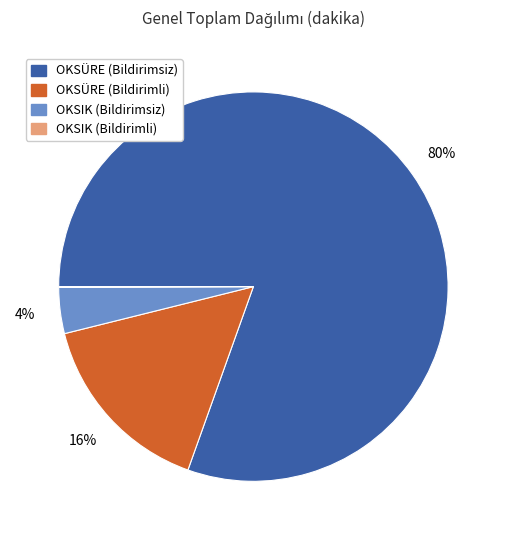

Is there any slice that represents more than half of the pie?

Yes